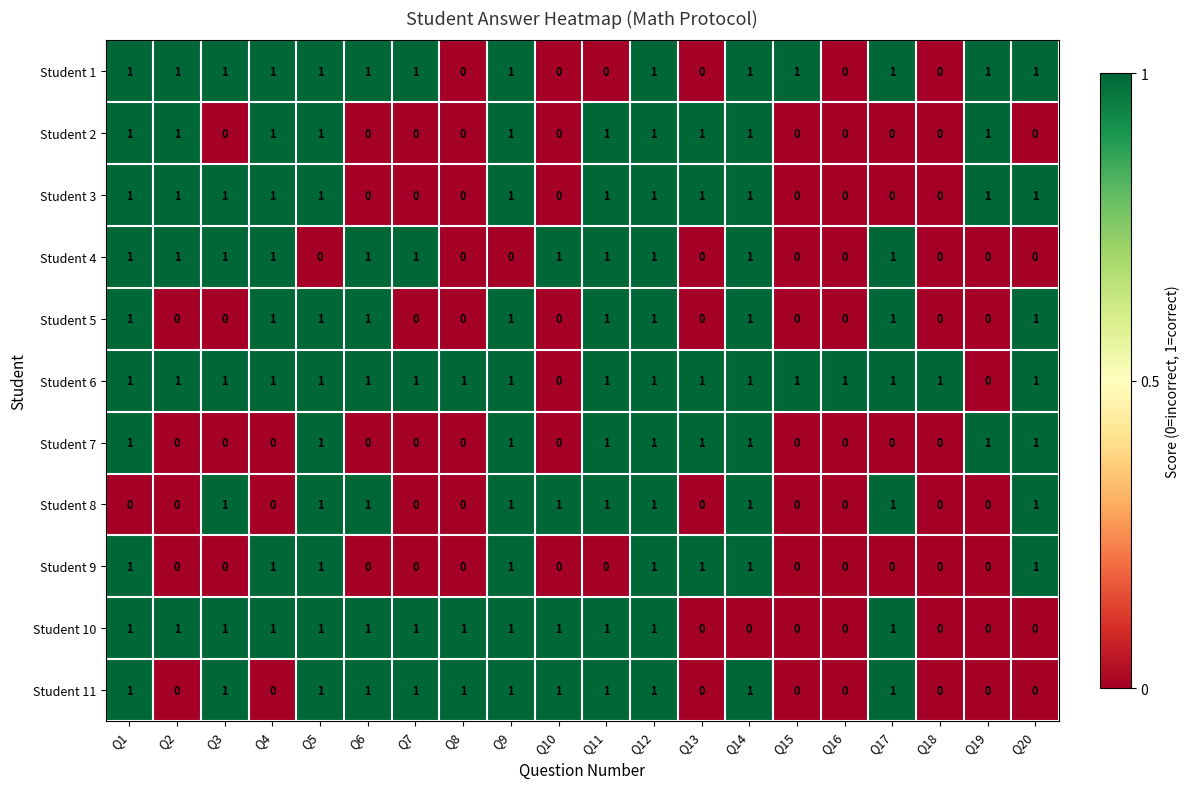

What is the sum of all Student 7 values?

9